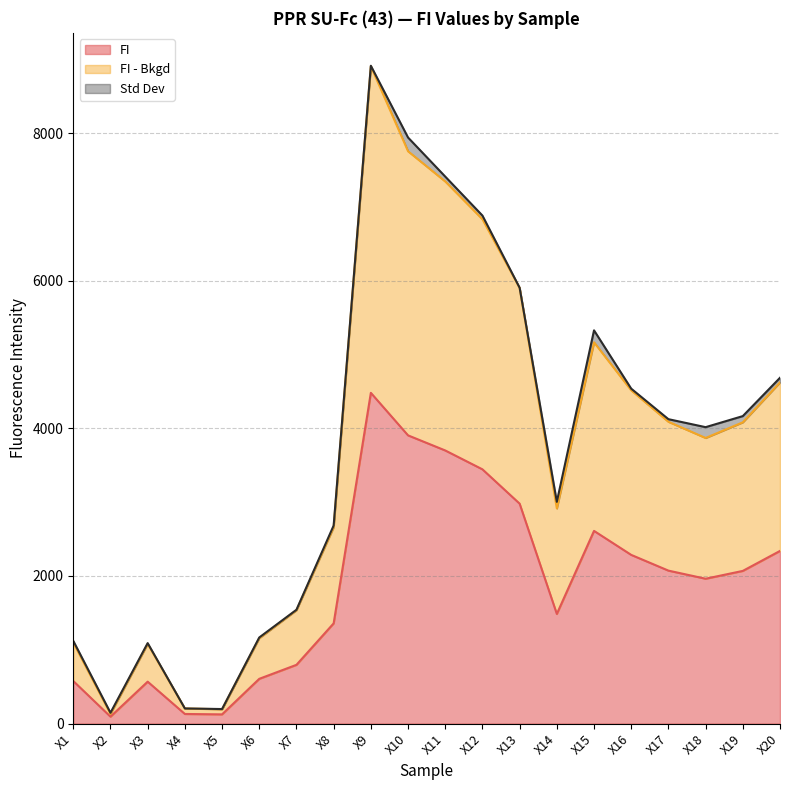

Is the value of FI at X6 greater than the value of FI - Bkgd at X13?

No